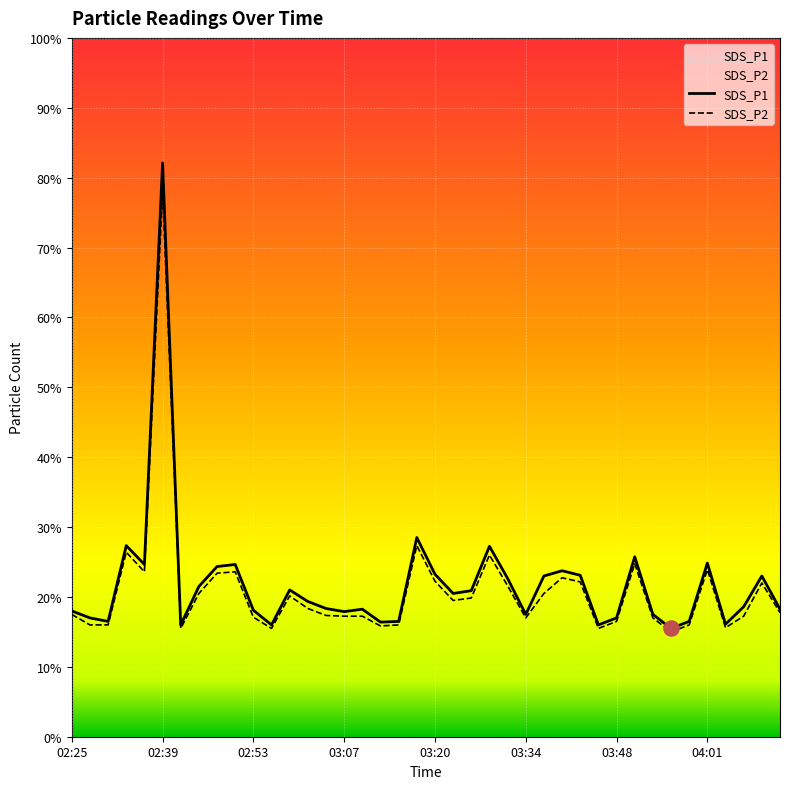

Is the value of SDS_P1 at 02:50 greater than the value of SDS_P2 at 02:42?

Yes